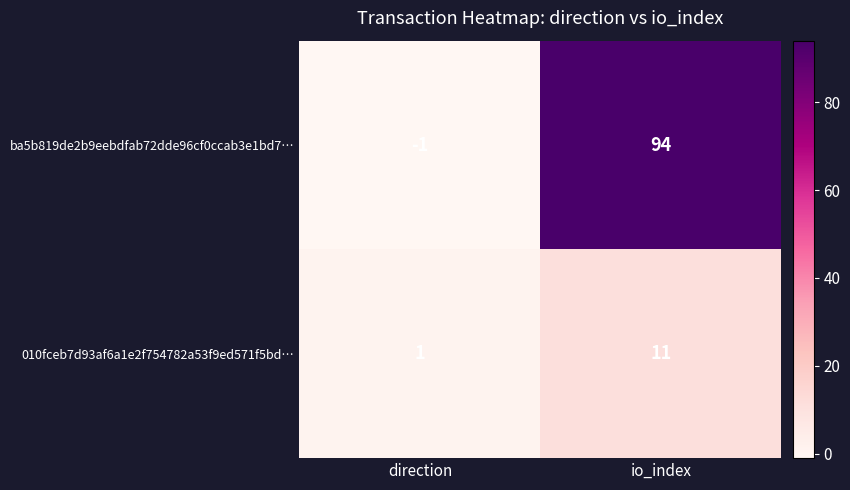

What is the maximum value shown in the chart?

94